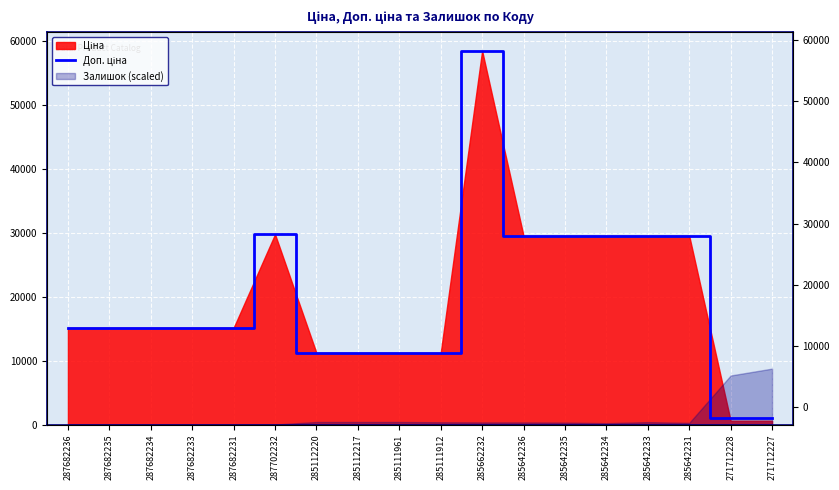

Approximately how many times larger is the value at 285112220 compared to 285642236?

0.4